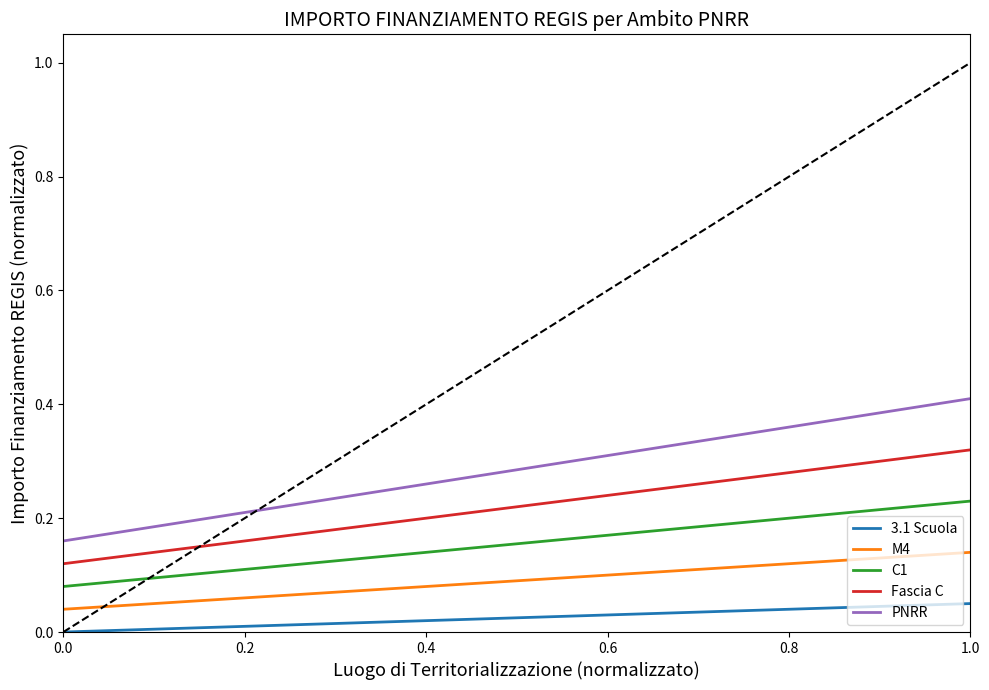

Which series has the largest range (max minus min)?

PNRR